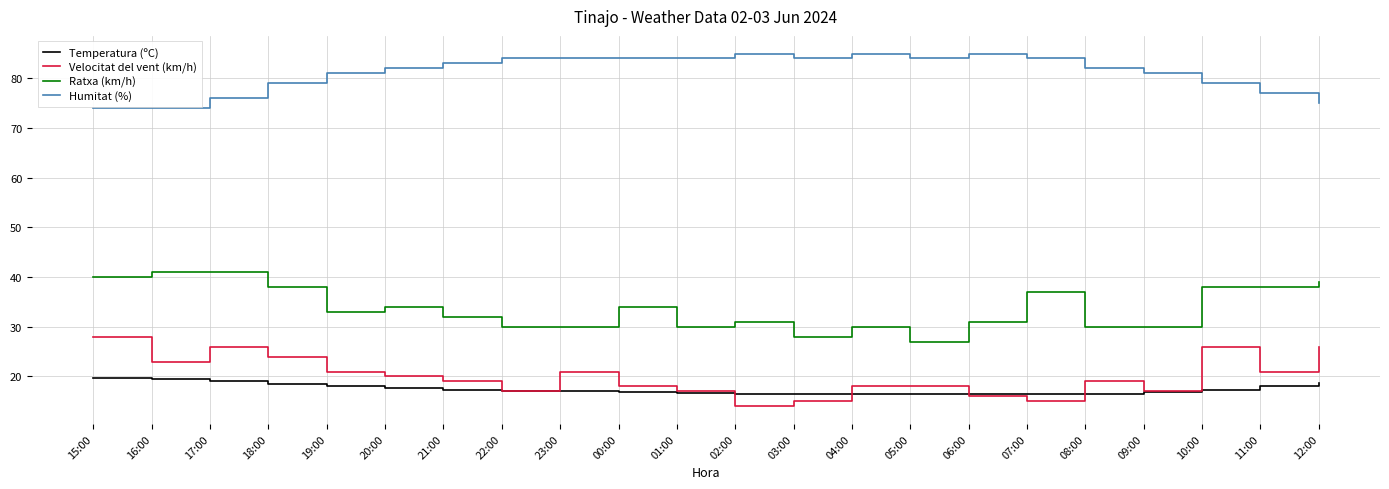

What position from the right is 22:00?

15